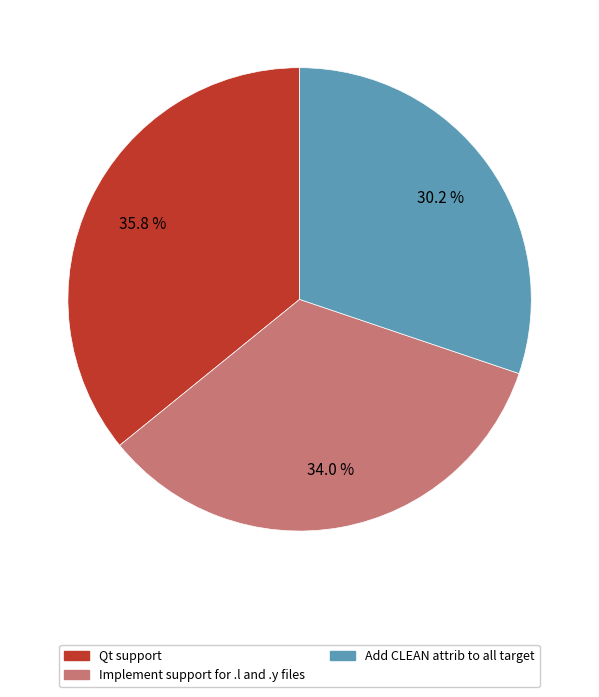

How many segments does this pie chart have?

3